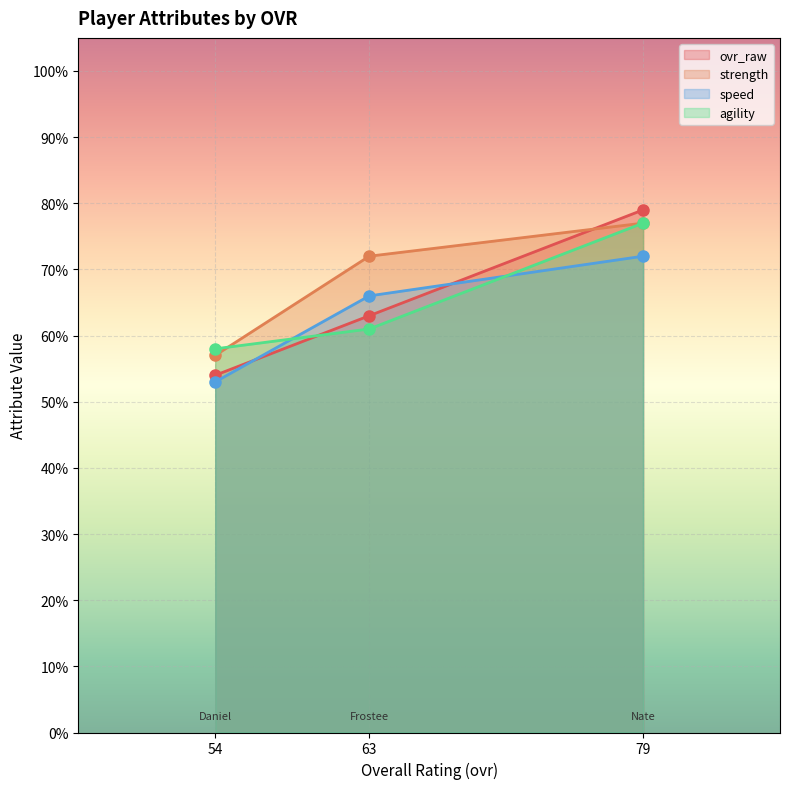

At which label does ovr_raw reach its minimum?

54